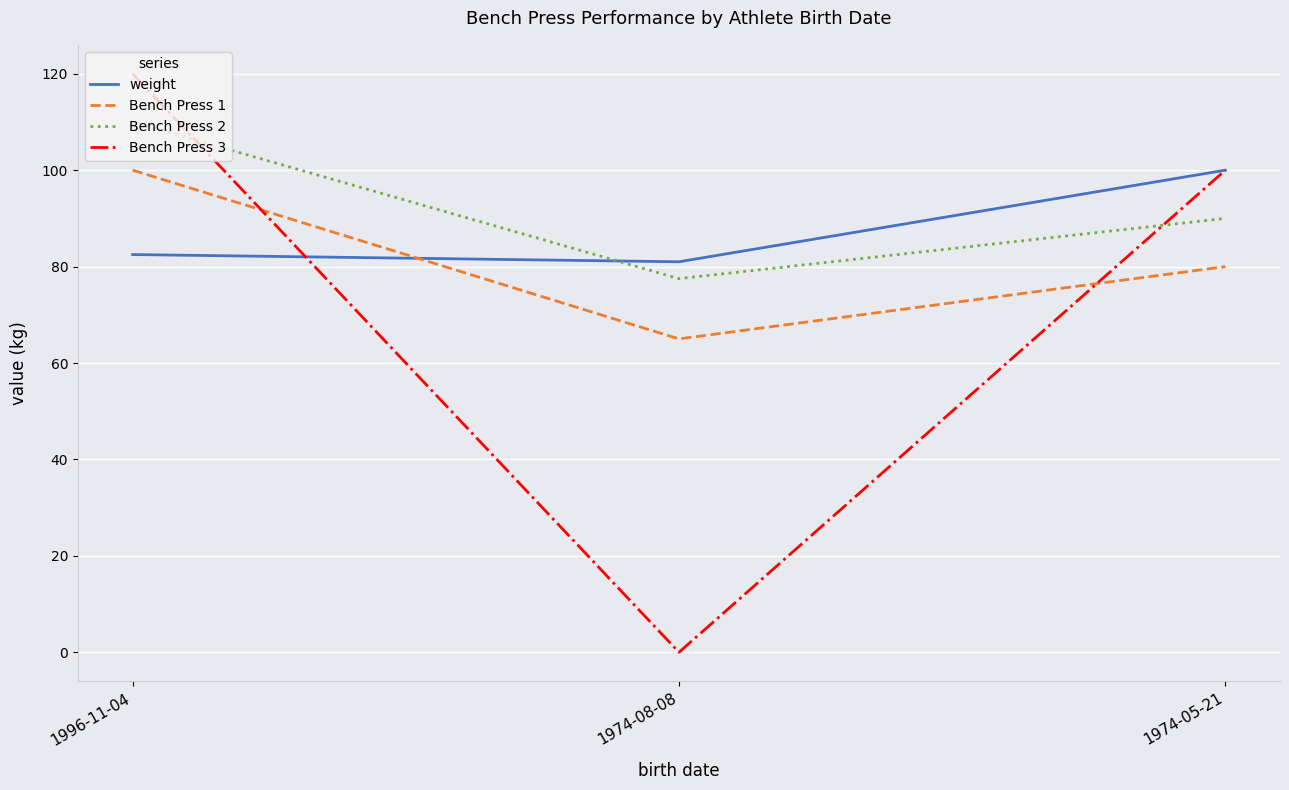

Does the chart have visible grid lines?

Yes